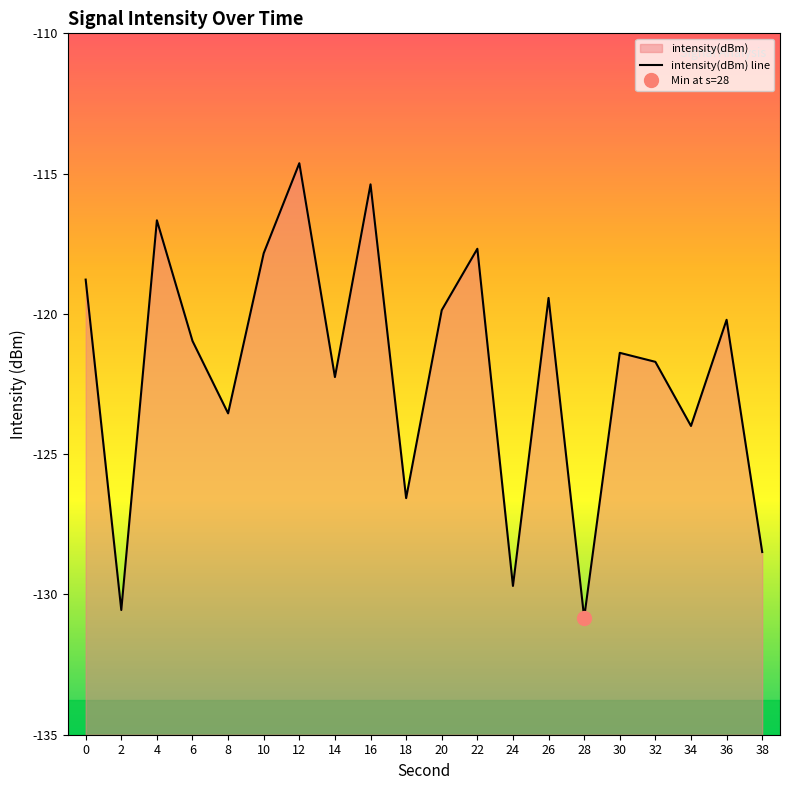

How many lines are shown in the chart?

1